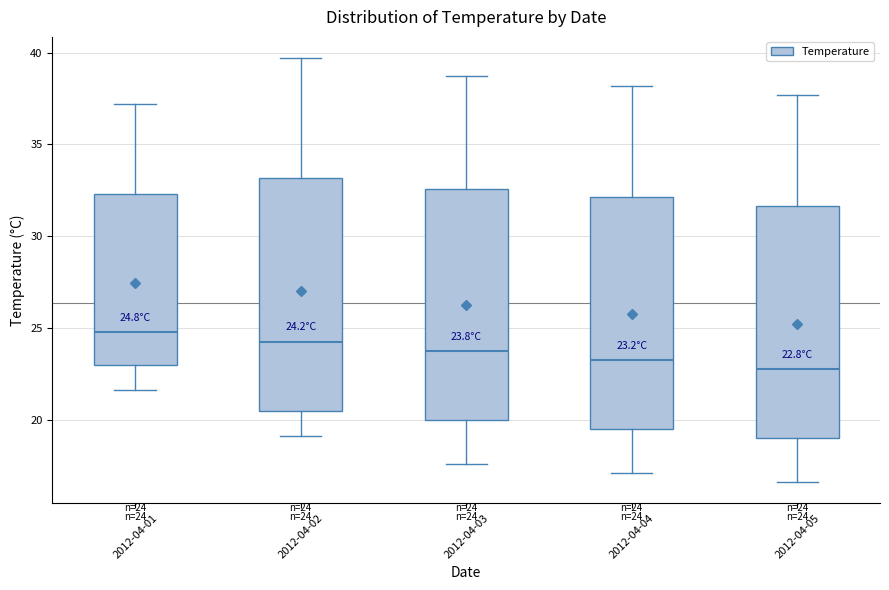

Which box has the highest median line?

2012-04-01